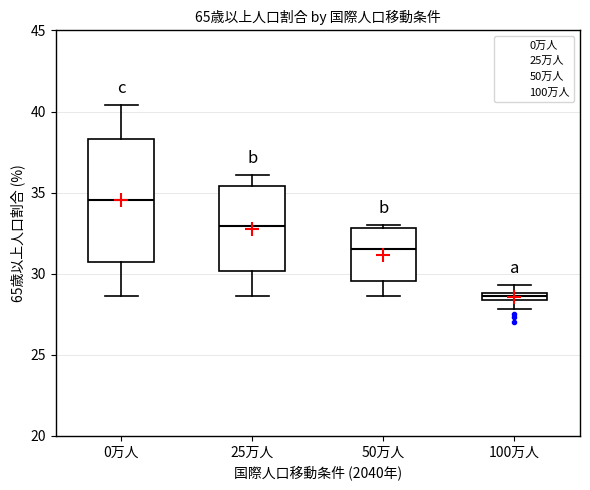

Which box's median line is the highest?

0万人